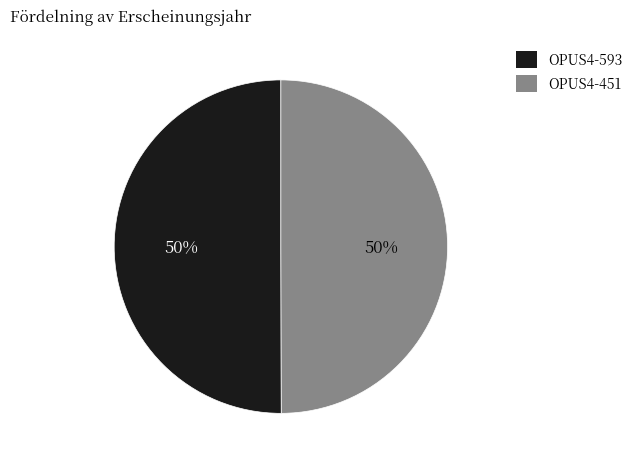

Combined, do OPUS4-451 and OPUS4-593 account for over 50%?

Yes